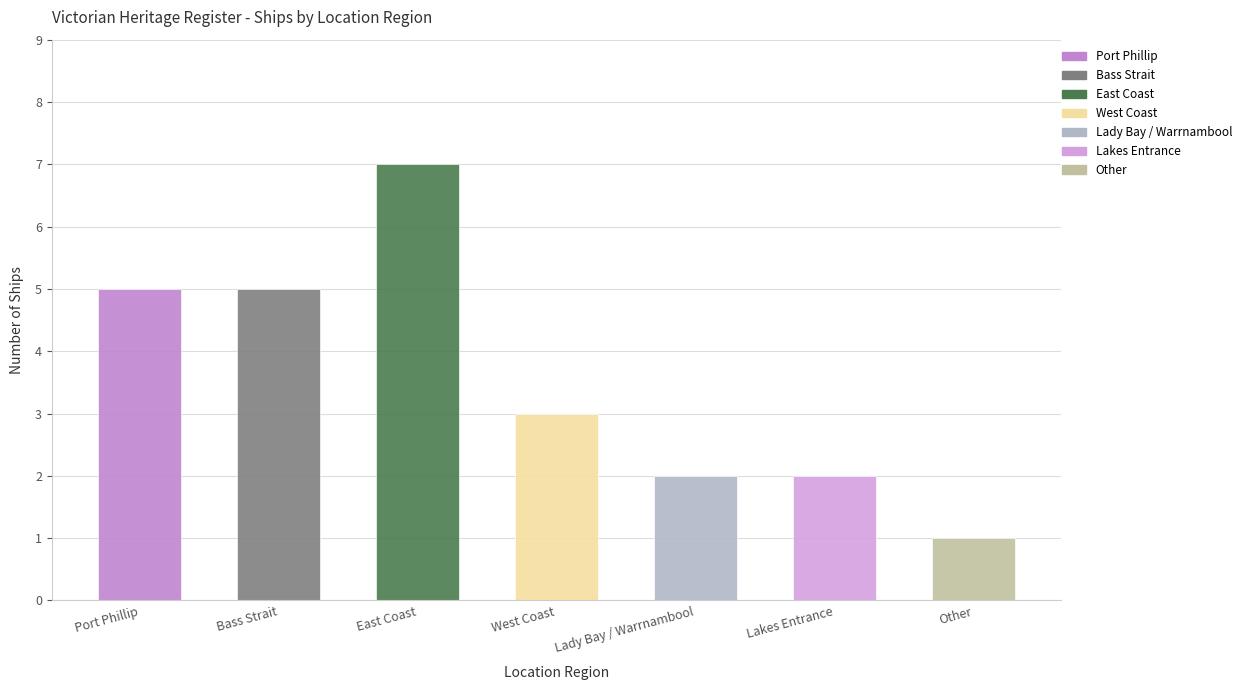

List the labels in order of value, largest first.

East Coast, Port Phillip, Bass Strait, West Coast, Lady Bay / Warrnambool, Lakes Entrance, Other